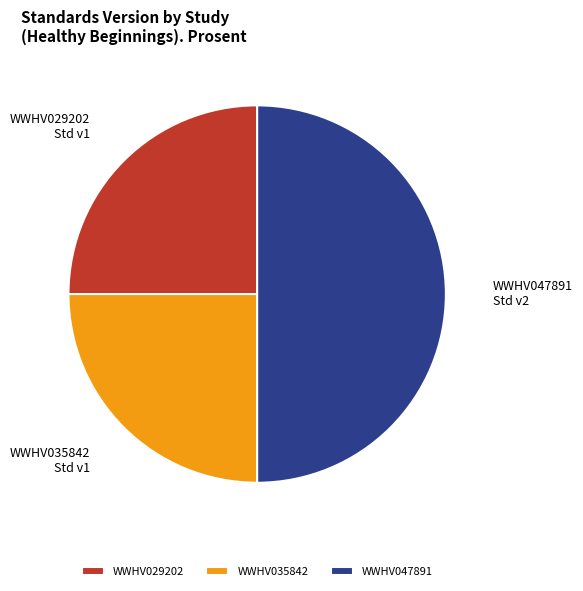

True or false: WWHV029202 accounts for 12% of the total.

False